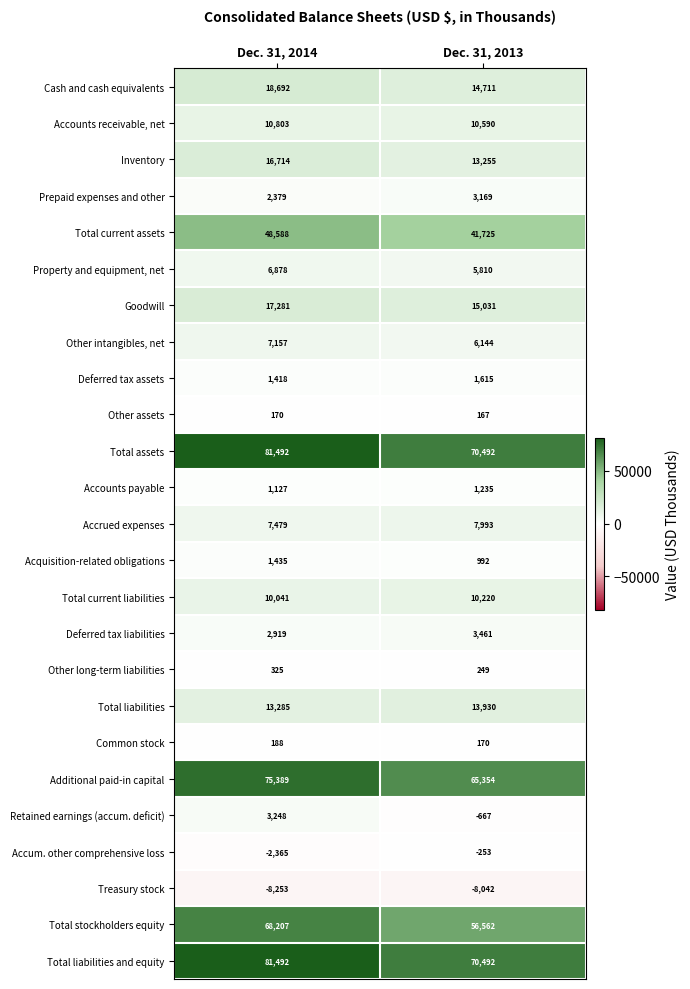

Where is Total stockholders equity nearest to the value 62384?

Dec. 31, 2013